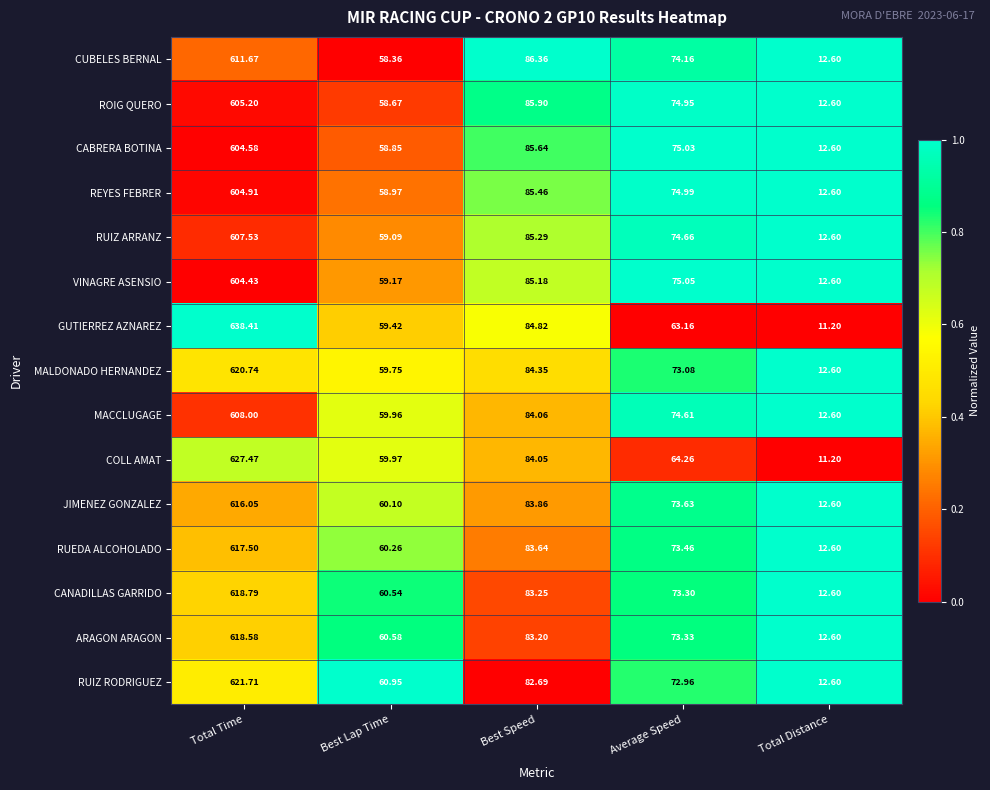

Rank the series by their maximum value, from lowest to highest.

VINAGRE ASENSIO, CABRERA BOTINA, REYES FEBRER, ROIG QUERO, RUIZ ARRANZ, MACCLUGAGE, CUBELES BERNAL, JIMENEZ GONZALEZ, RUEDA ALCOHOLADO, ARAGON ARAGON, CANADILLAS GARRIDO, MALDONADO HERNANDEZ, RUIZ RODRIGUEZ, COLL AMAT, GUTIERREZ AZNAREZ